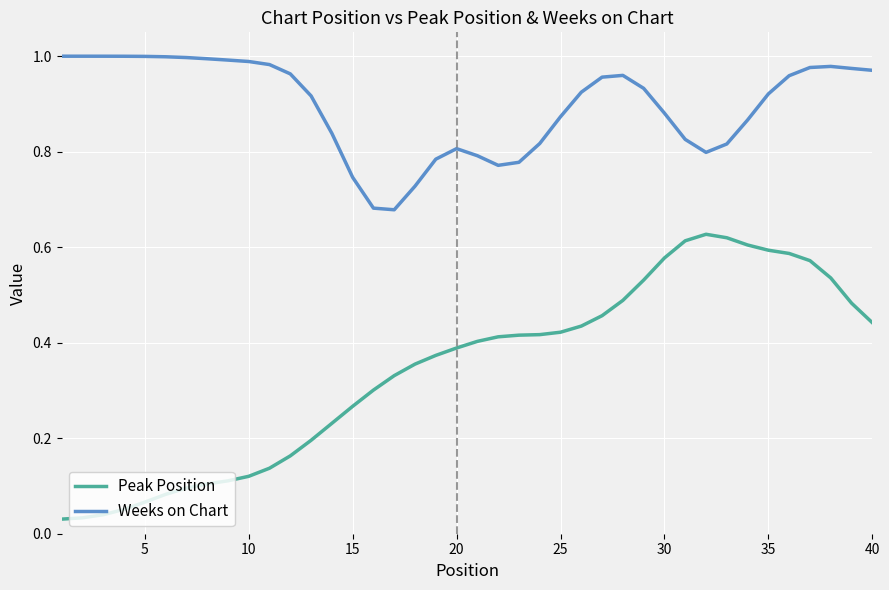

Rank the series by their average value, from highest to lowest.

Weeks on Chart, Peak Position